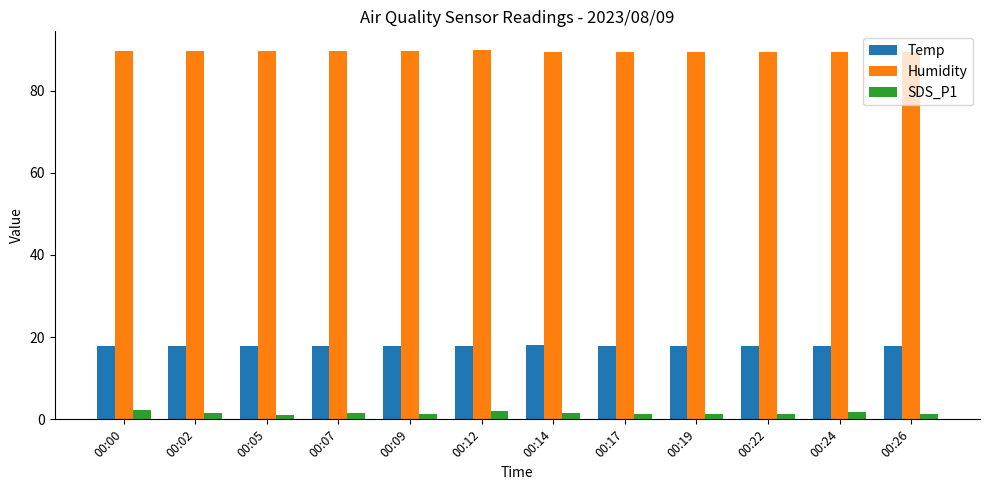

What is the highest value of the SDS_P1 series?

2.3